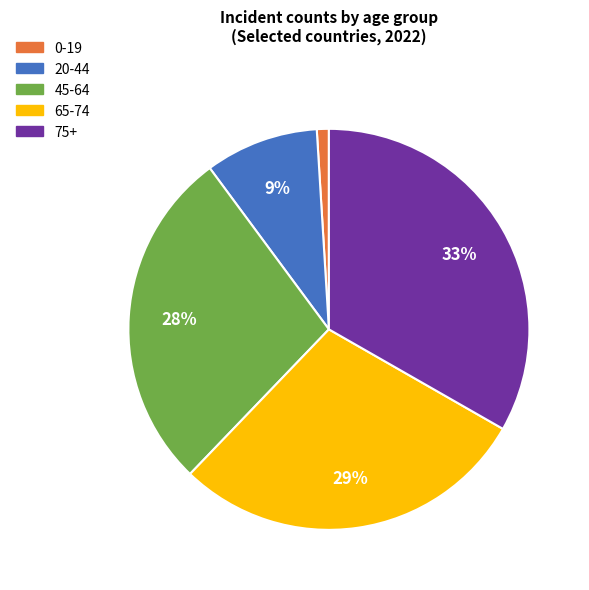

How many slices are in this pie chart?

5